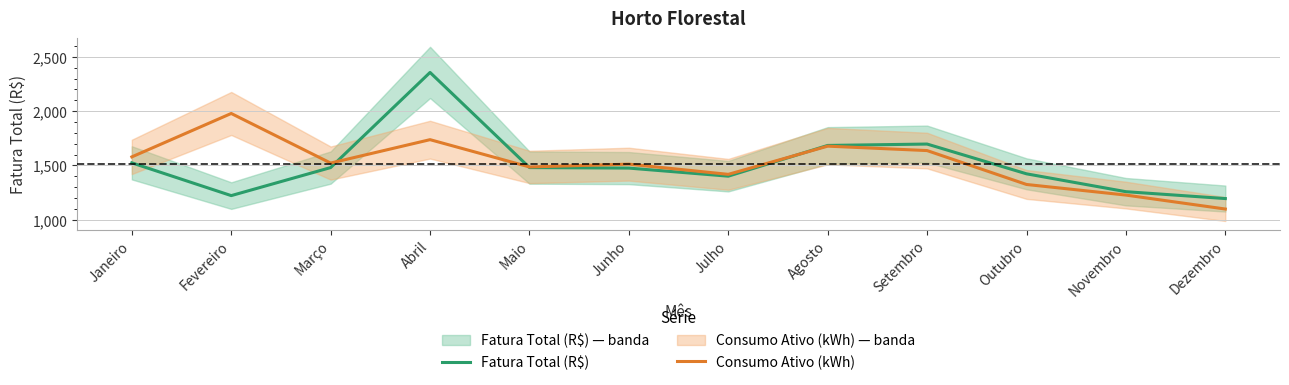

Where is the first local minimum for Fatura Total (R$)?

Fevereiro